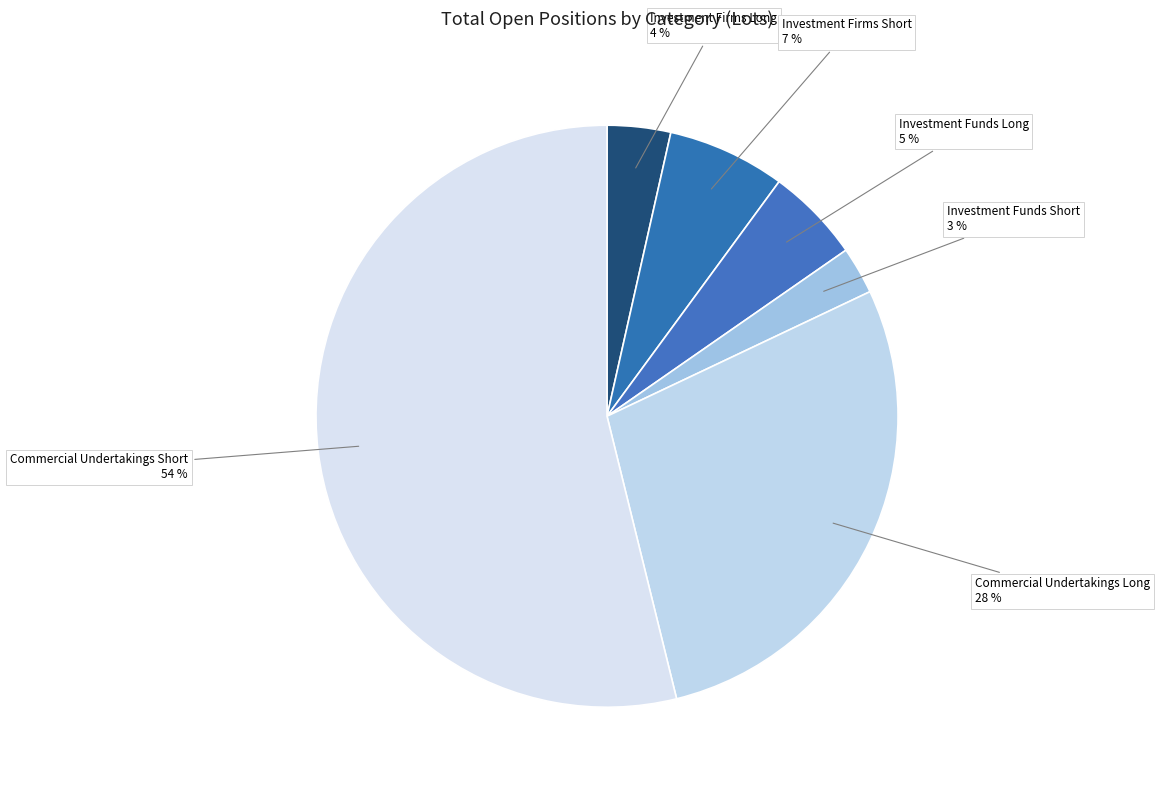

Between Investment Firms Long and Investment Funds Long, which is larger?

Investment Funds Long